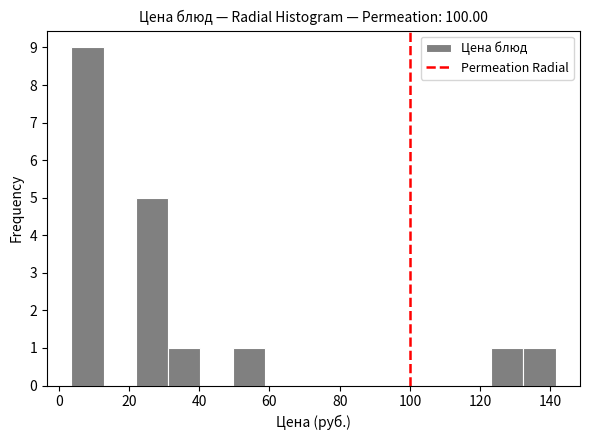

Reading left to right, transcribe this chart: for each bar, give the range it covers on the x-axis and its height. Neither the bar edges nor the heights are printed on the chart, so give them approximately, as read against the axes.

4 to 12: 9
12 to 22: 0
22 to 32: 5
32 to 40: 1
40 to 50: 0
50 to 58: 1
58 to 68: 0
68 to 78: 0
78 to 86: 0
86 to 96: 0
96 to 104: 0
104 to 114: 0
114 to 124: 0
124 to 132: 1
132 to 142: 1